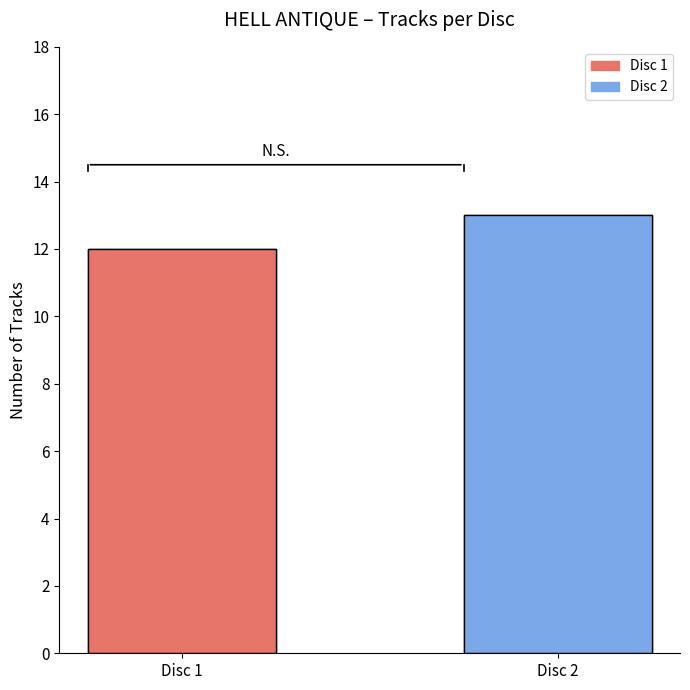

What is the average value?

12